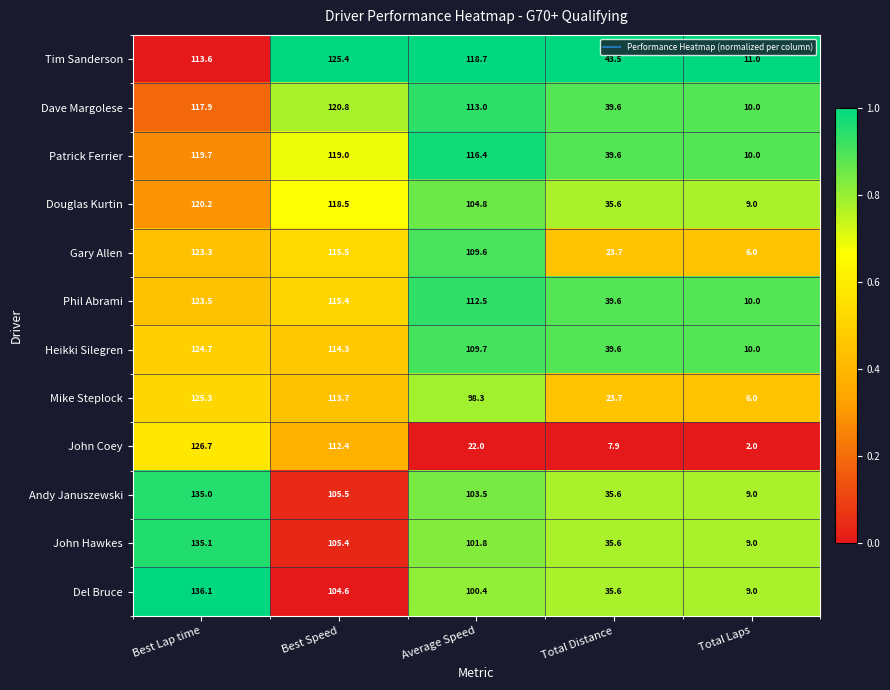

What is the difference between the second highest and second lowest values in the Del Bruce series?

69.0